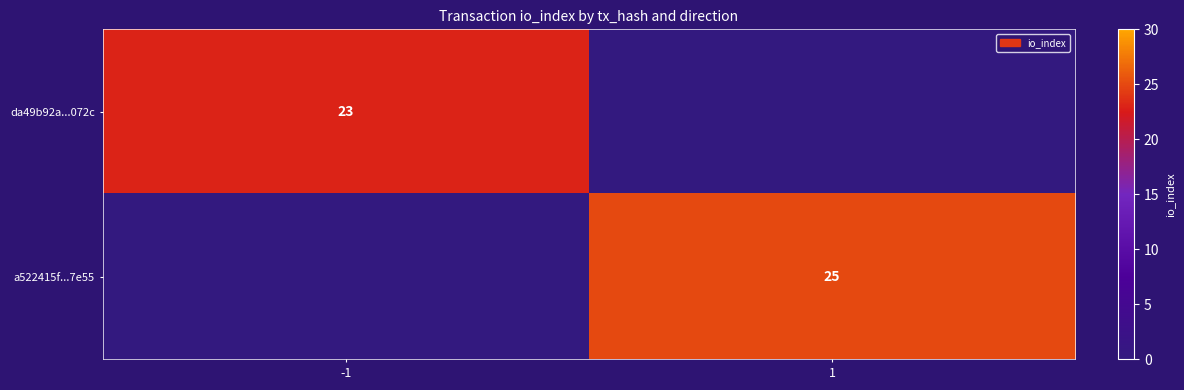

Is it true that a522415f...7e55 equals 44 at 1?

False